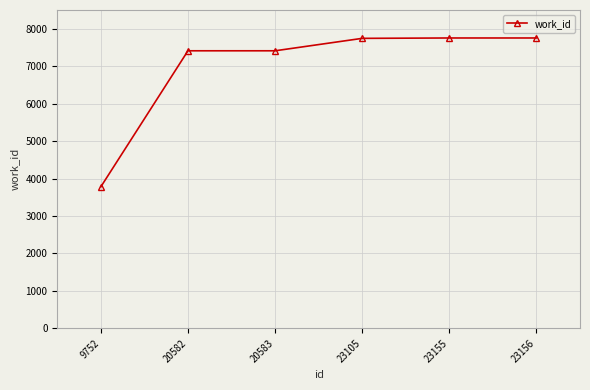

Between 9752 and 23155, which is larger?

23155